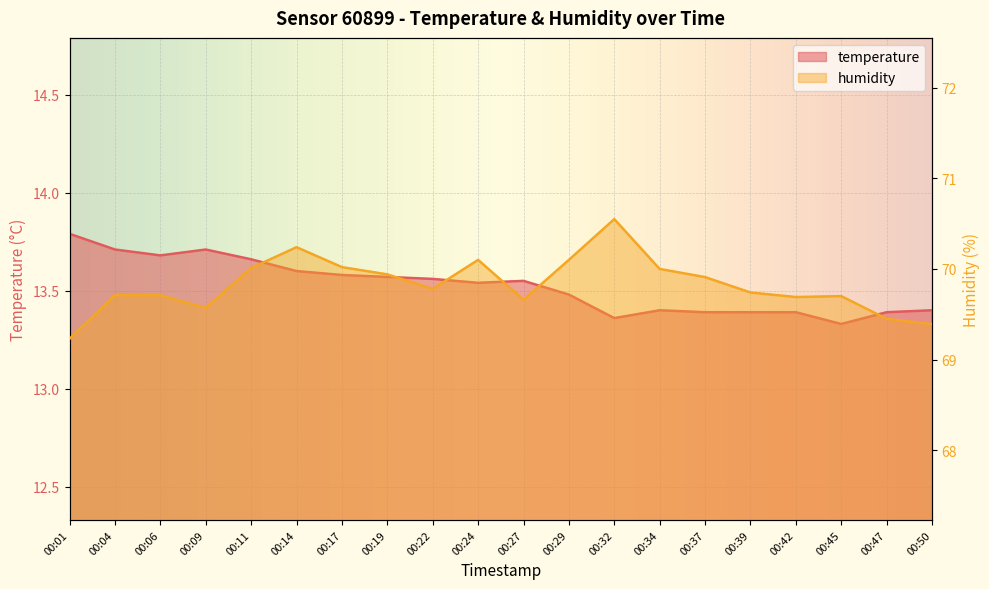

Does the chart display data point markers on the line(s)?

No